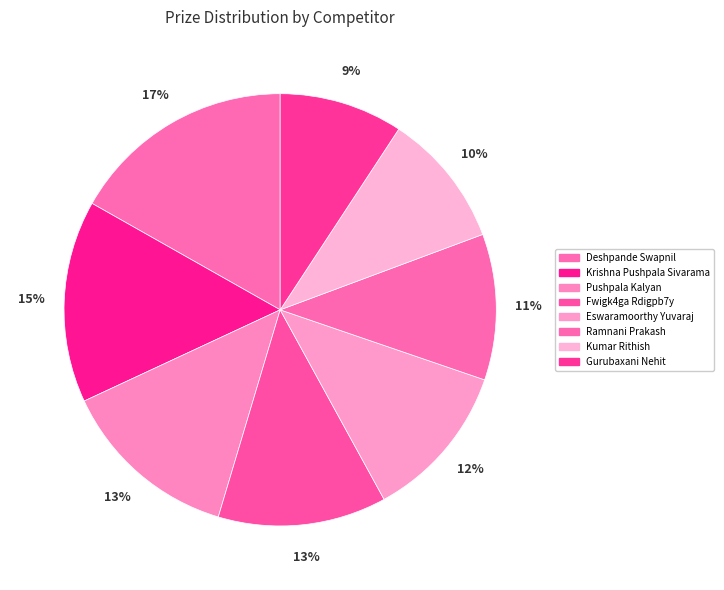

To the nearest percent, what percentage of the pie is Deshpande Swapnil?

17%